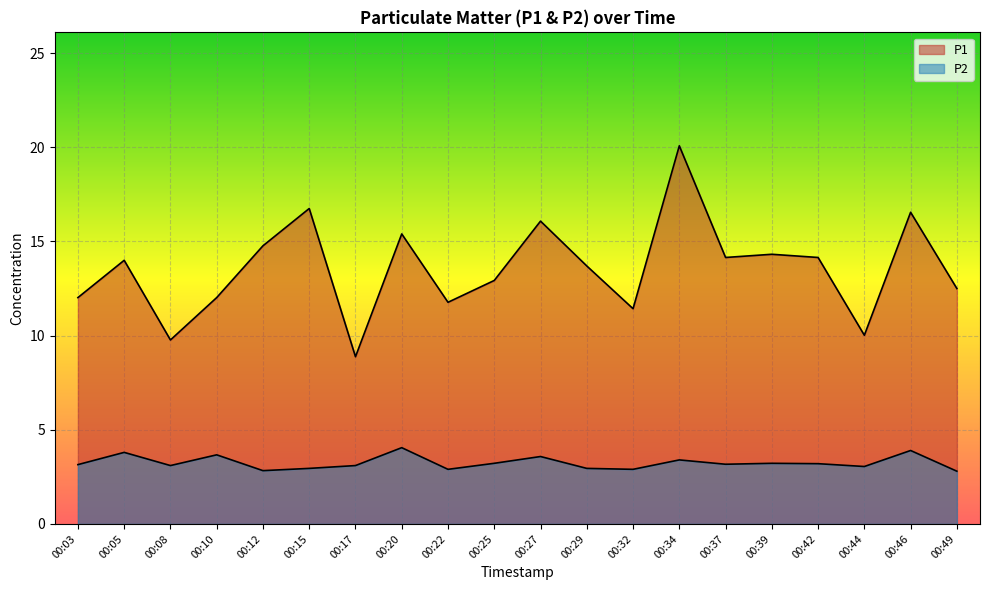

How many interior local valleys does the P1 series have?

6